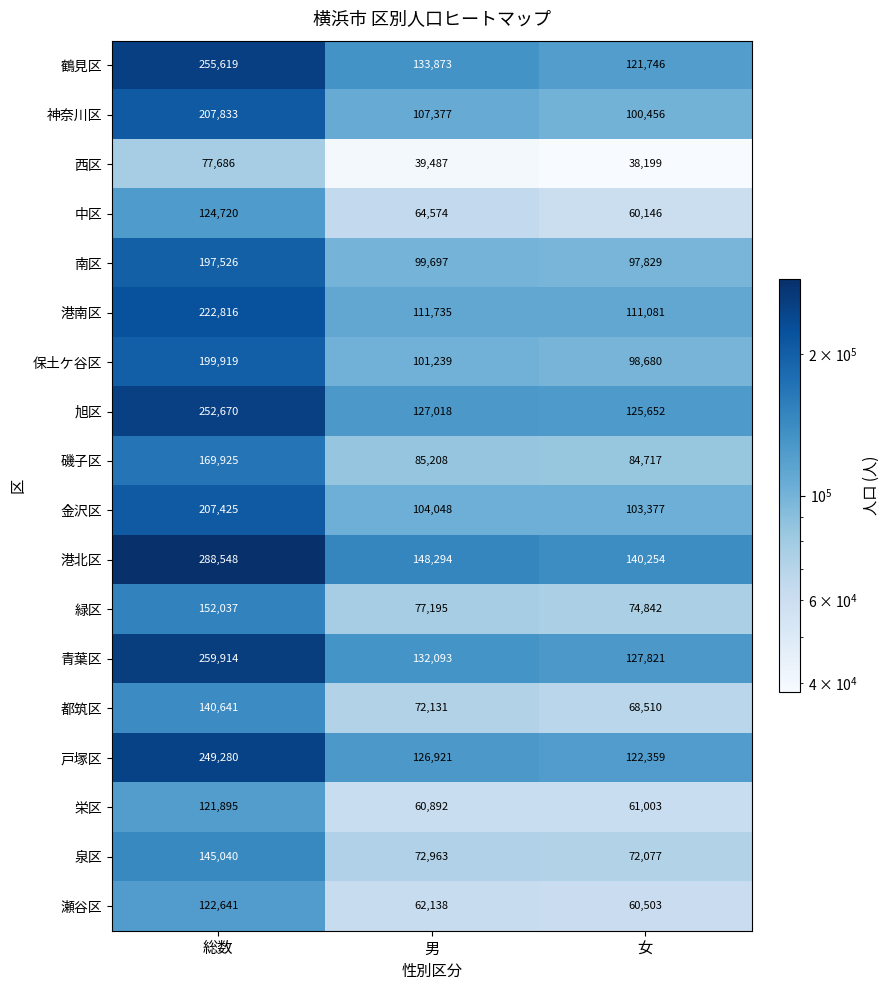

The 金沢区 series shows 49398 at 女. True or false?

False